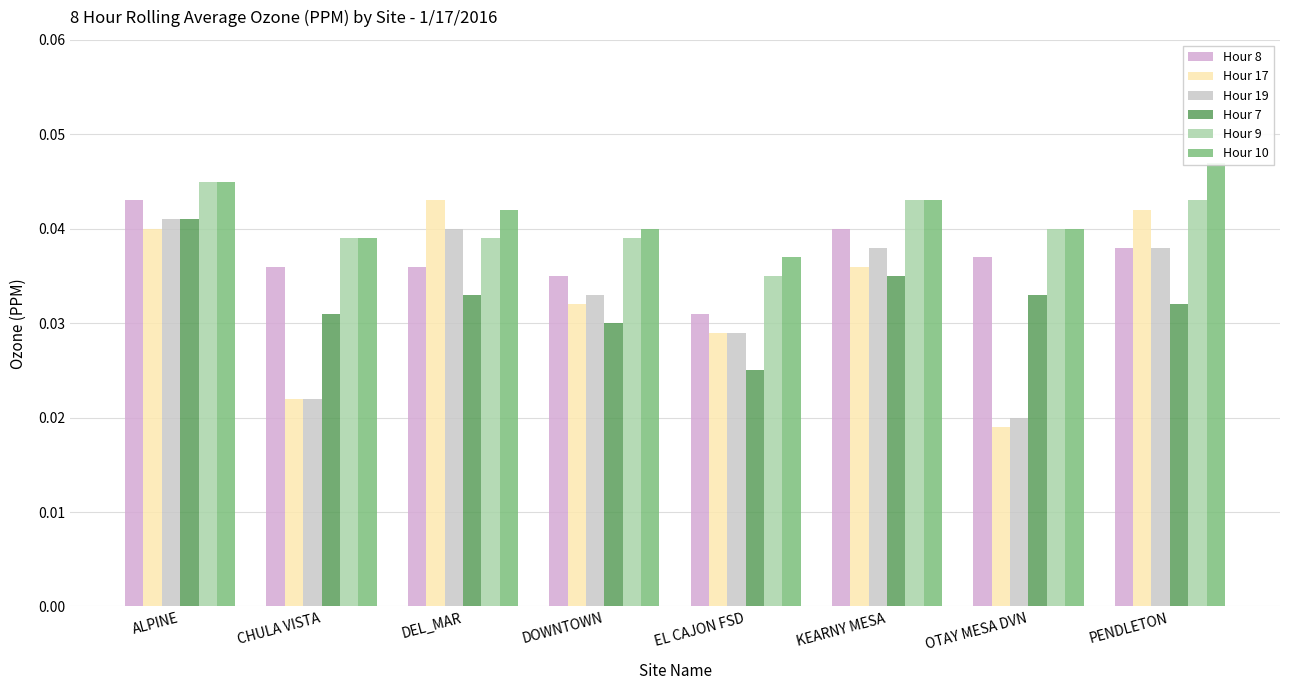

What is the total value across all series at DOWNTOWN?

0.2